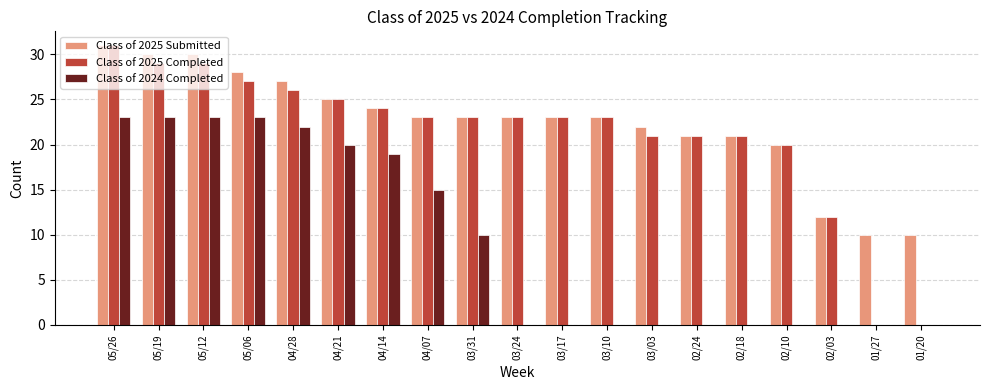

How many distinct data groups are displayed?

3